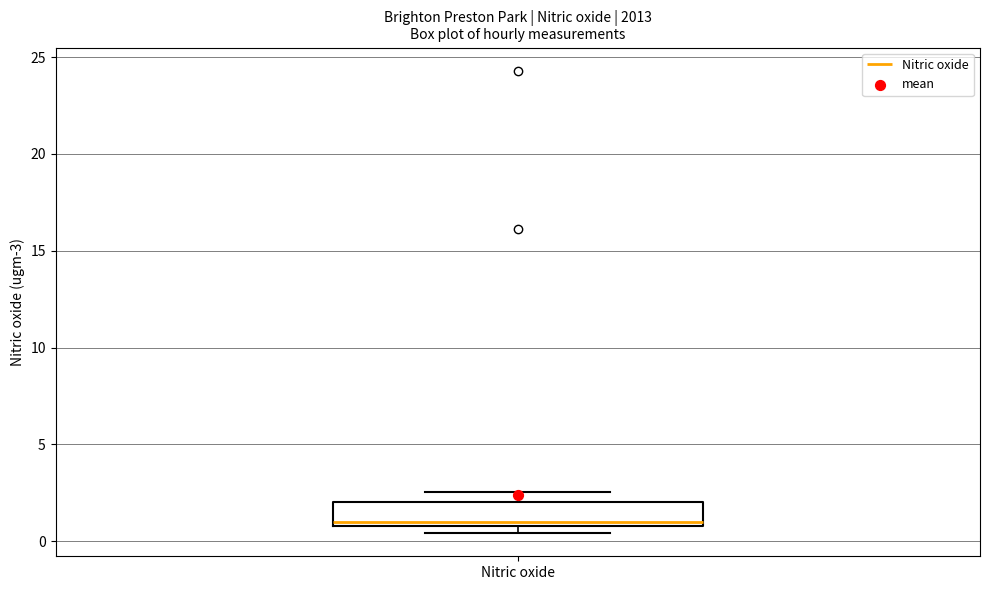

Transcribe this box plot: give where the median line is, the range the box spans, and where the two whiskers end, as read against the y-axis. The values are not printed on the chart, so give them approximately, as read against the axis.

median 1.0 (just above the box's lower edge), box 1.0 to 2.0, whiskers 0.5 to 2.5